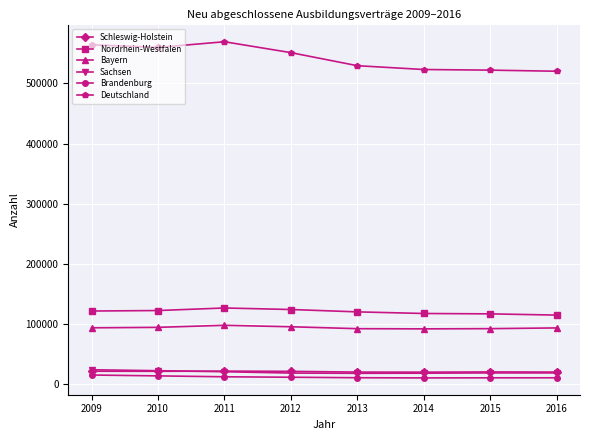

What is the greatest value displayed?

569379